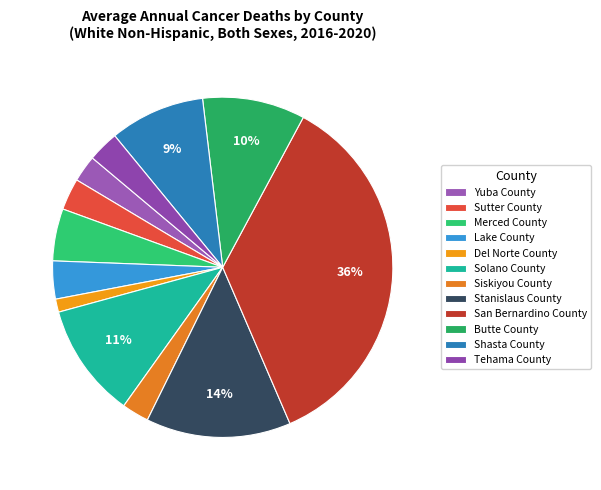

What percentage is the Siskiyou County slice, to the nearest percent?

3%